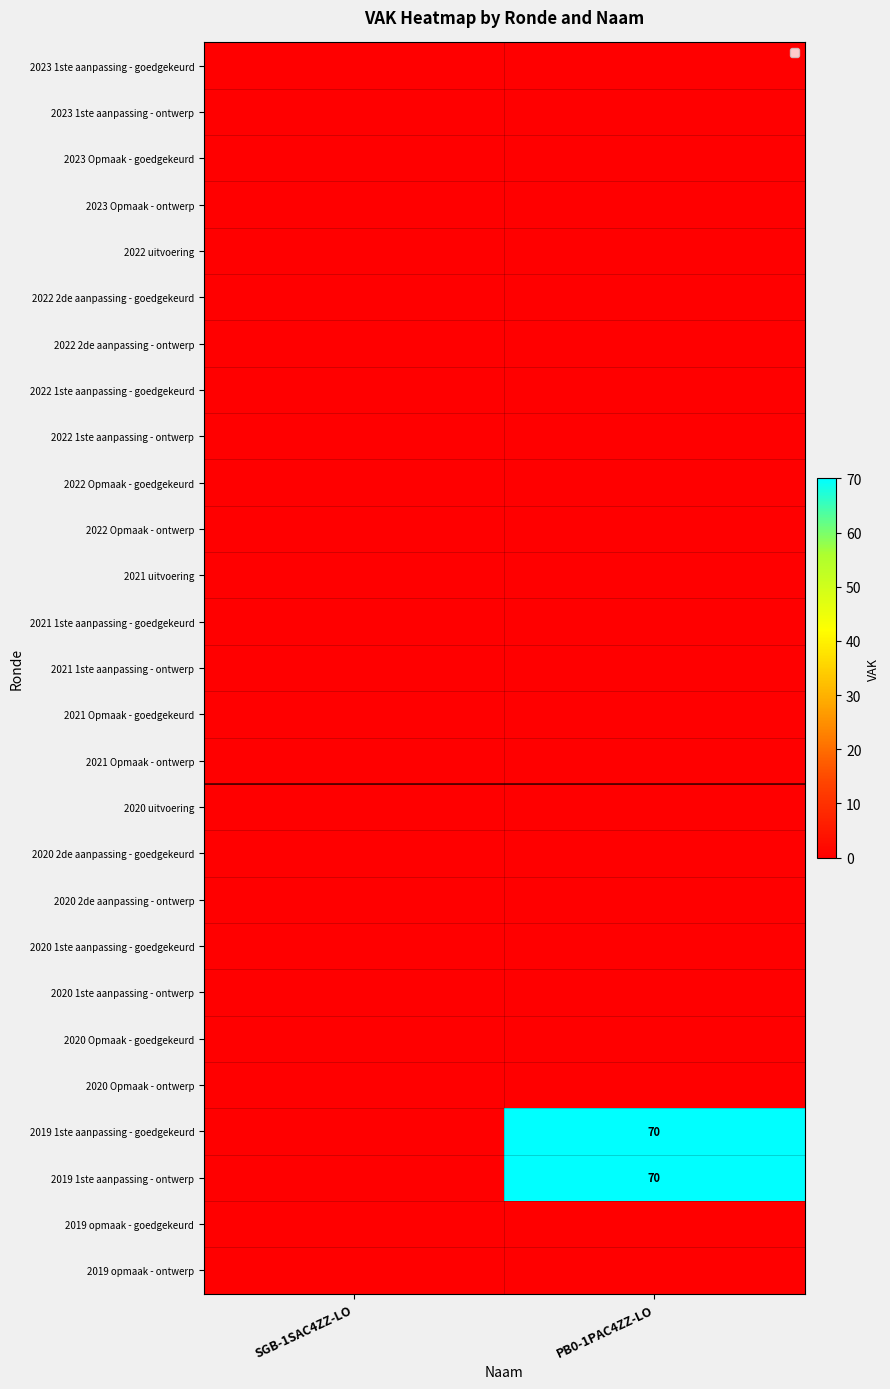

Is it true that 2019 1ste aanpassing - goedgekeurd equals 70 at PB0-1PAC4ZZ-LO?

True